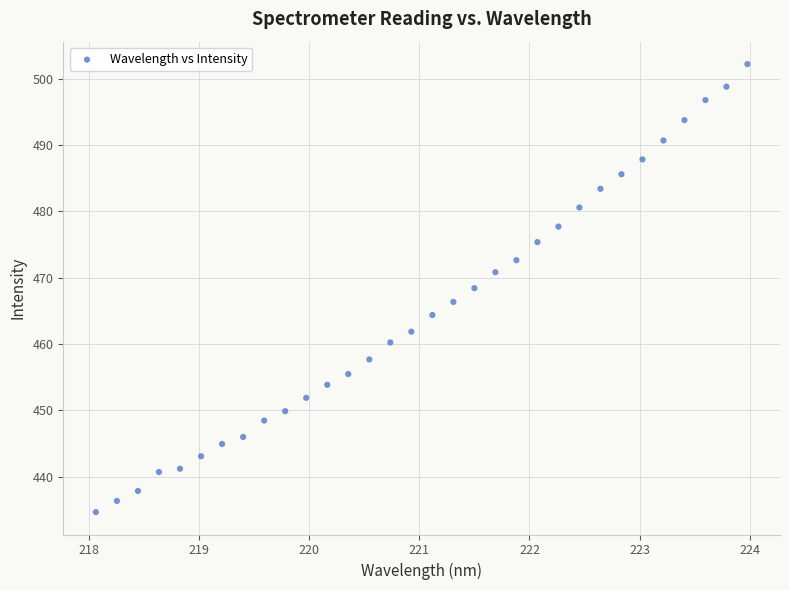

What is the range of X values (max minus min)?

5.9